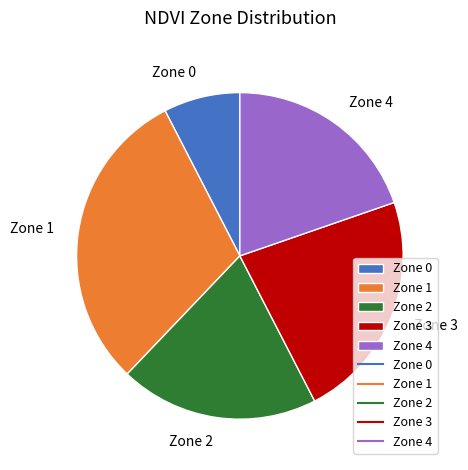

Is there a majority slice in this chart?

No